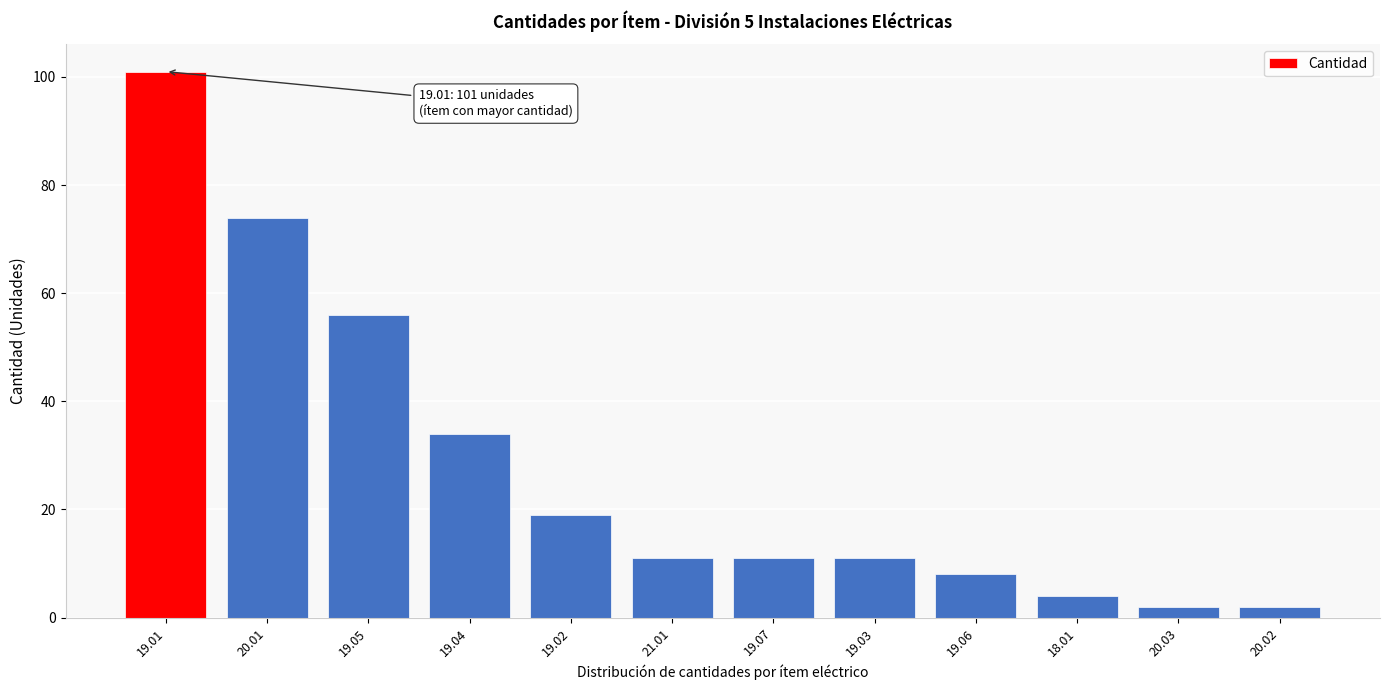

Reading left to right, extract all data points from this chart.

19.01=101	20.01=74	19.05=56	19.04=34	19.02=19	21.01=11	19.07=11	19.03=11	19.06=8	18.01=4	20.03=2	20.02=2